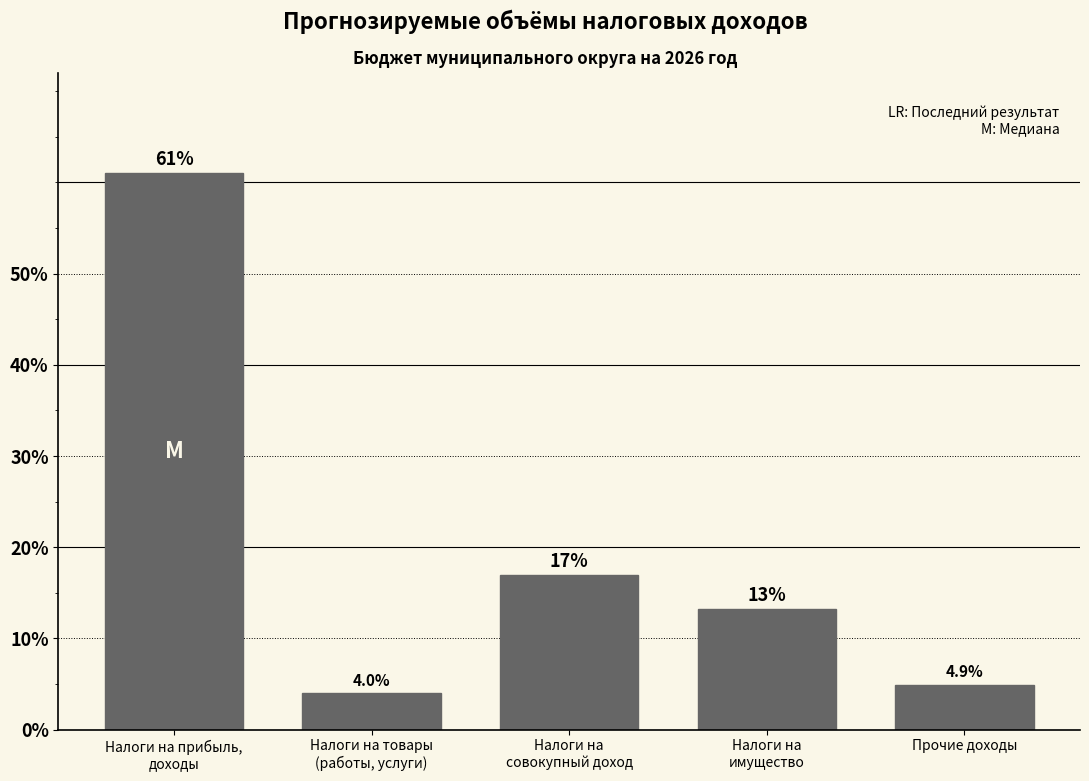

Reading left to right, transcribe all the data shown in this chart.

61.0	4.0	16.9	13.2	4.9